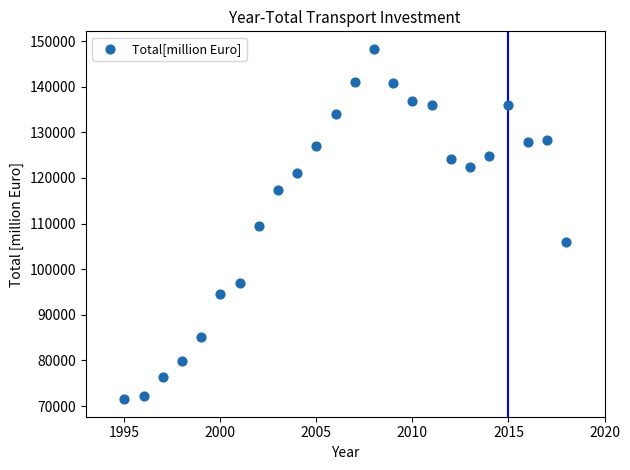

What is the range of Y values (max minus min)?

76803.5